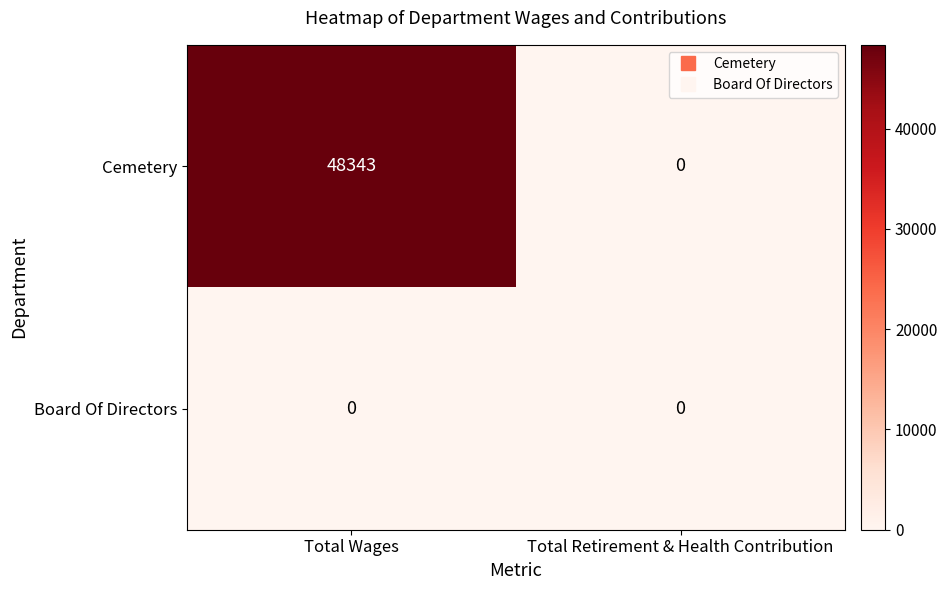

At which category is the sum across all series the highest?

Total Wages